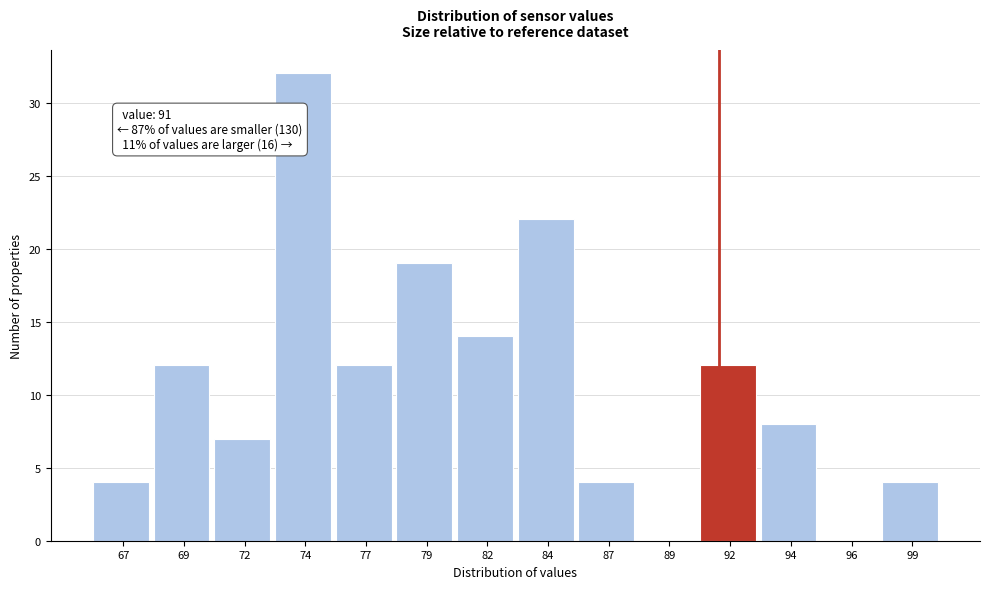

Reading left to right, list all the values displayed in this chart.

67=4	69=12	72=7	74=32	77=12	79=19	82=14	84=22	87=4	89=0	92=12	94=8	96=0	99=4